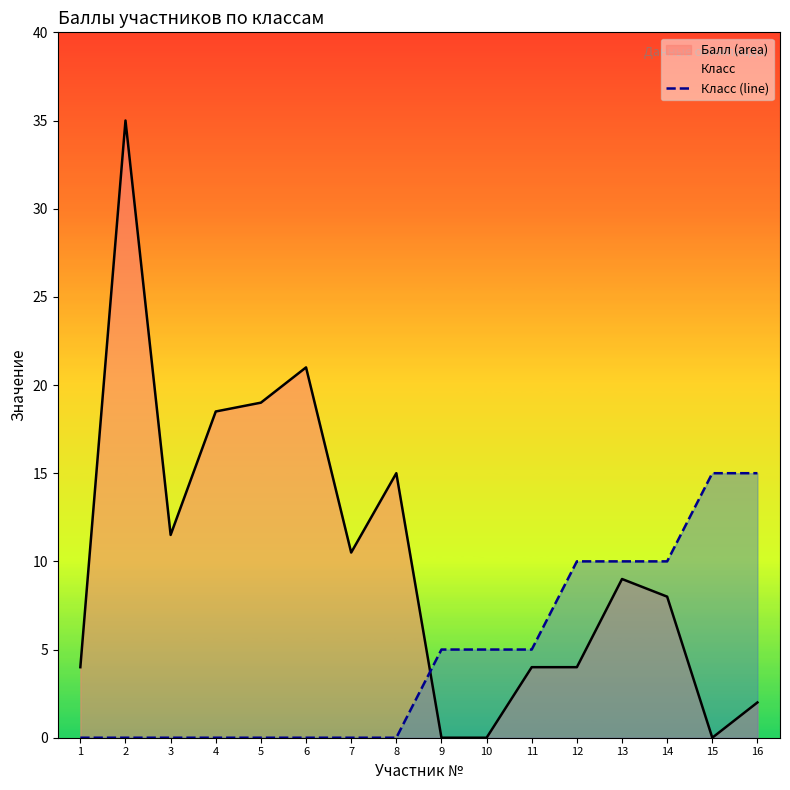

The Класс (line) series shows 10.0 at 12. True or false?

True